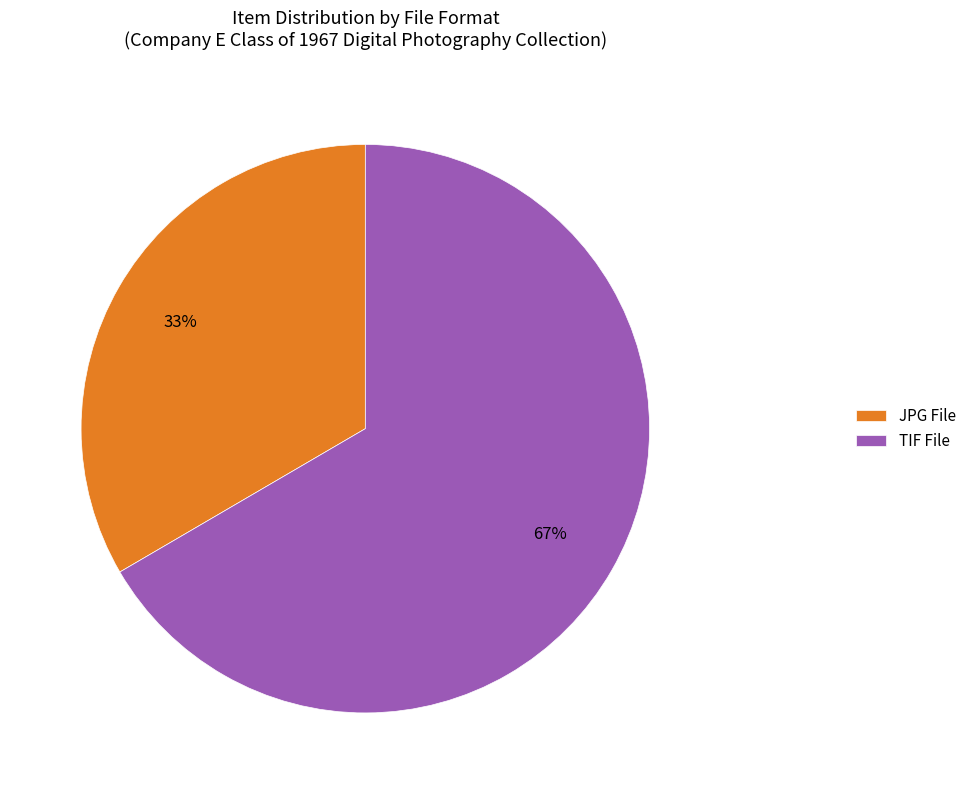

Is the sum of TIF File and JPG File greater than half?

Yes